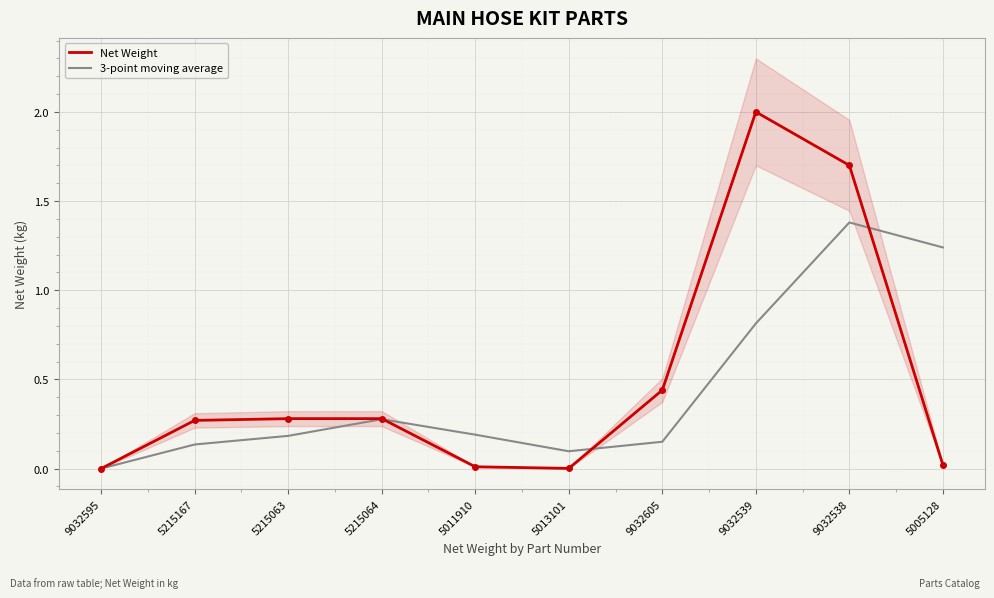

What is the difference between the second highest and minimum values in the 3-point moving average series?

1.2